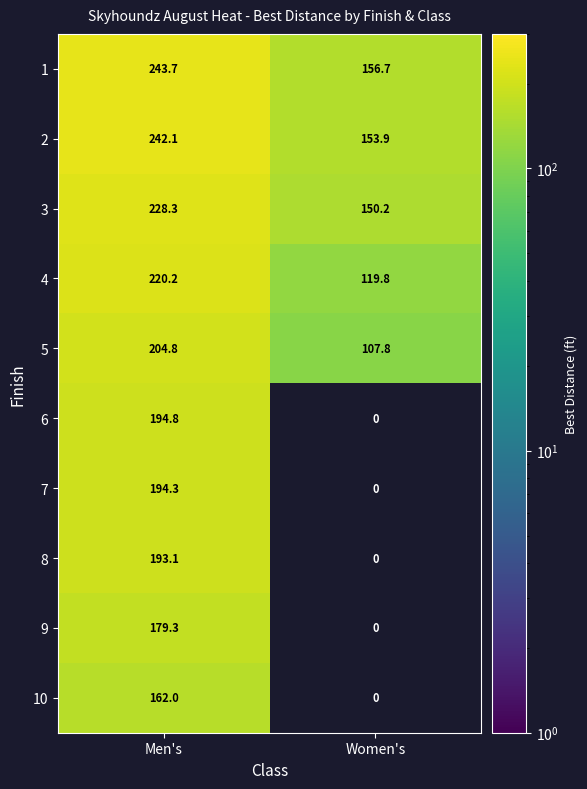

What is the minimum value shown in the chart?

107.8